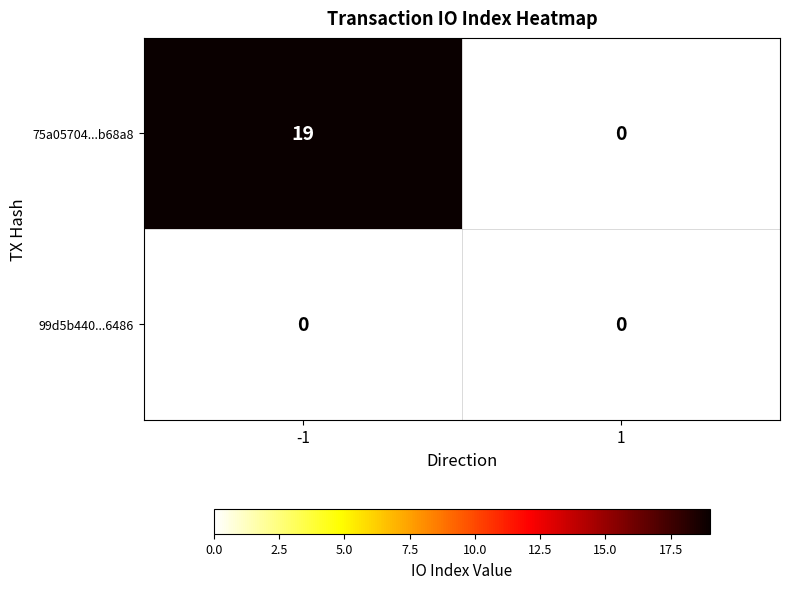

True or false: 99d5b440...6486 has a value of 0 at -1.

True